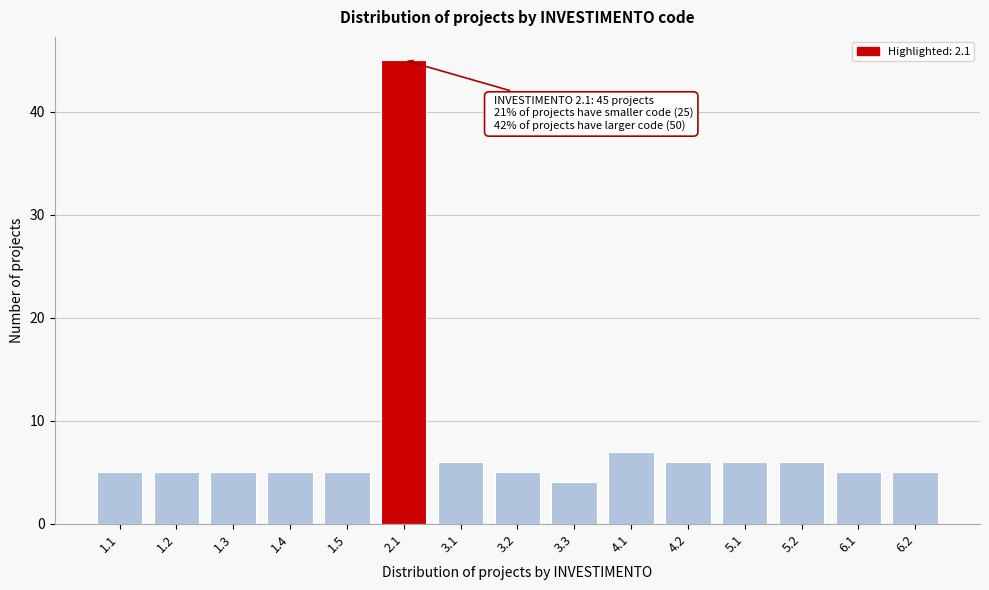

Reading left to right, transcribe all the data shown in this chart.

5	5	5	5	5	45	6	5	4	7	6	6	6	5	5